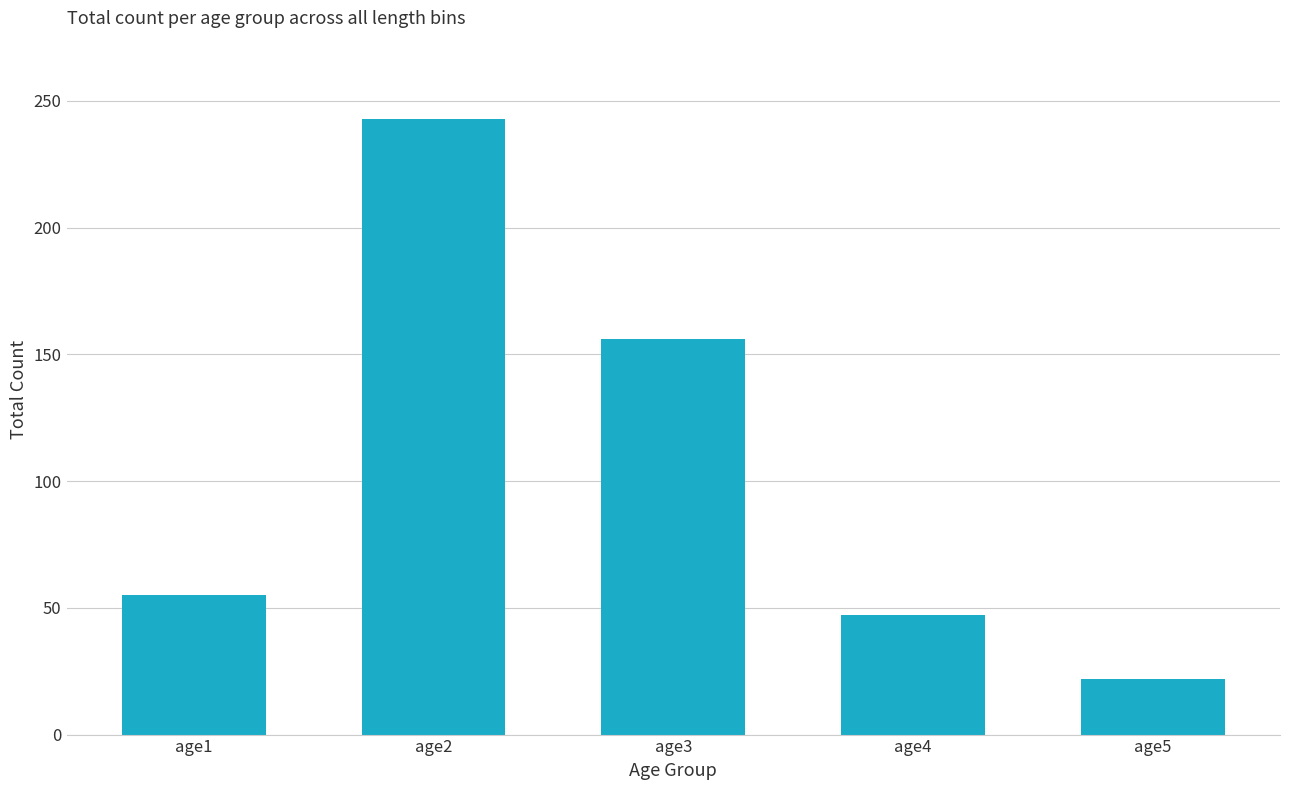

At which label is the value closest to 132?

age3